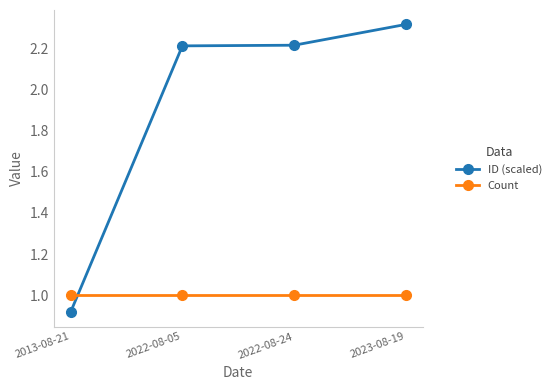

At which category is the sum across all series the highest?

2023-08-19